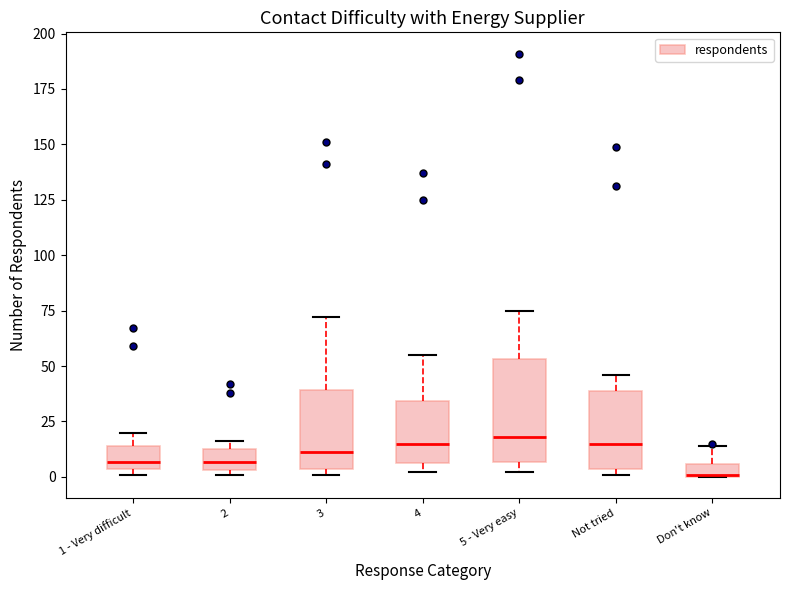

Which box is the tallest, from its lower edge to its upper edge?

5 - Very easy